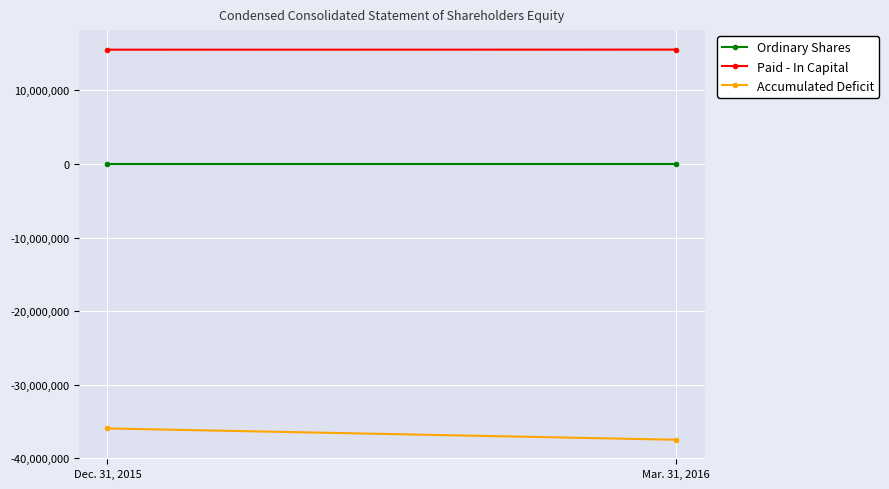

Reading left to right, list all the values displayed in this chart.

Ordinary Shares: 5020	5020
Paid - In Capital: 15540755	15550679
Accumulated Deficit: -35961251	-37497474